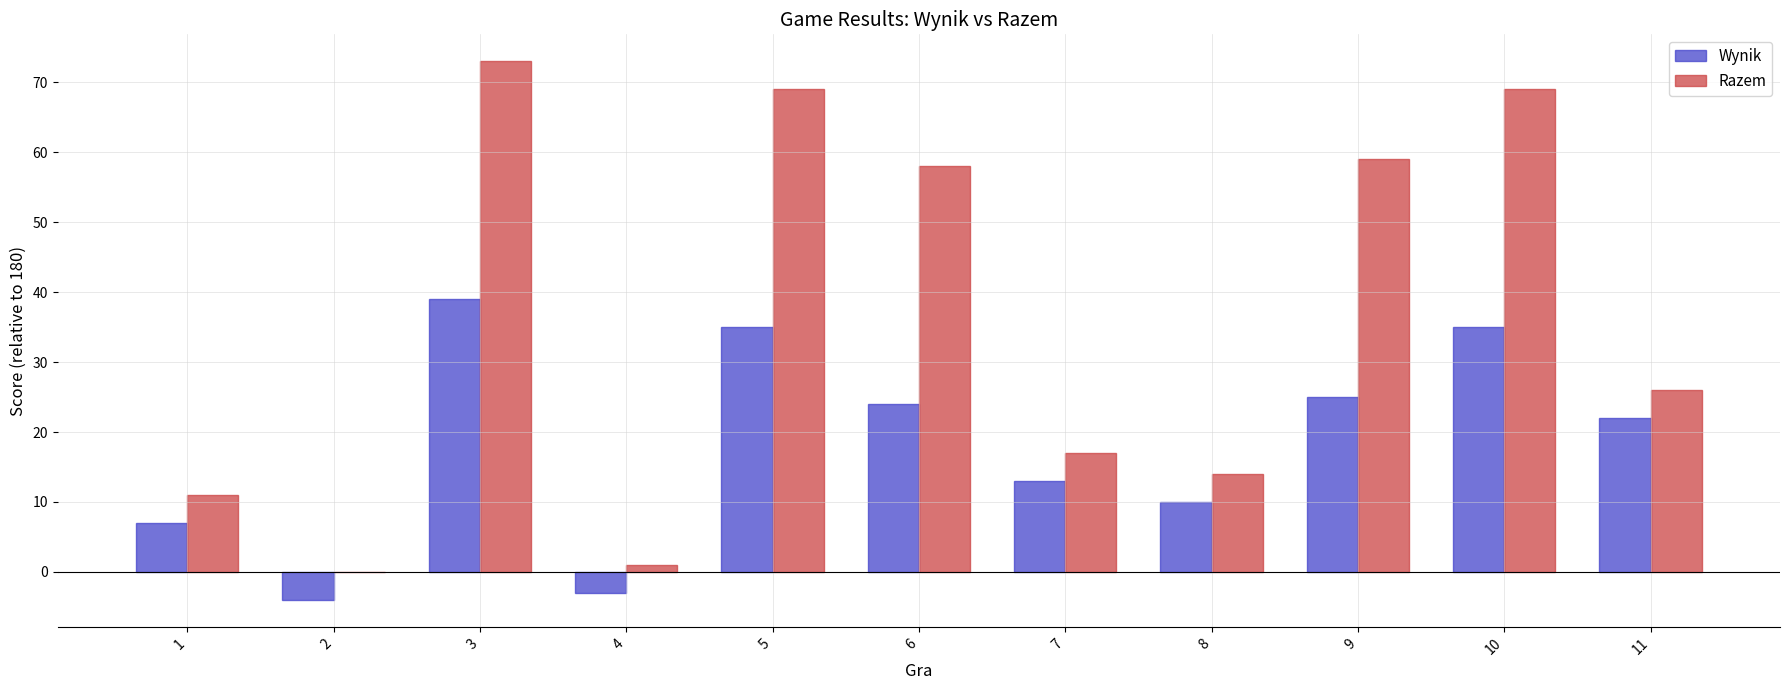

How many groups of bars are there?

11